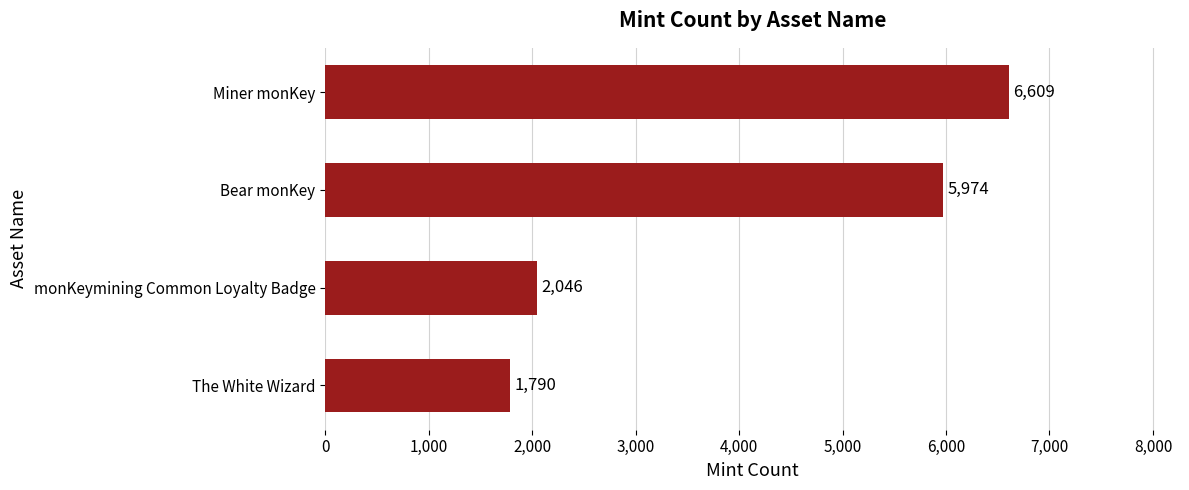

What is the label of the 1st bar from the top?

Miner monKey